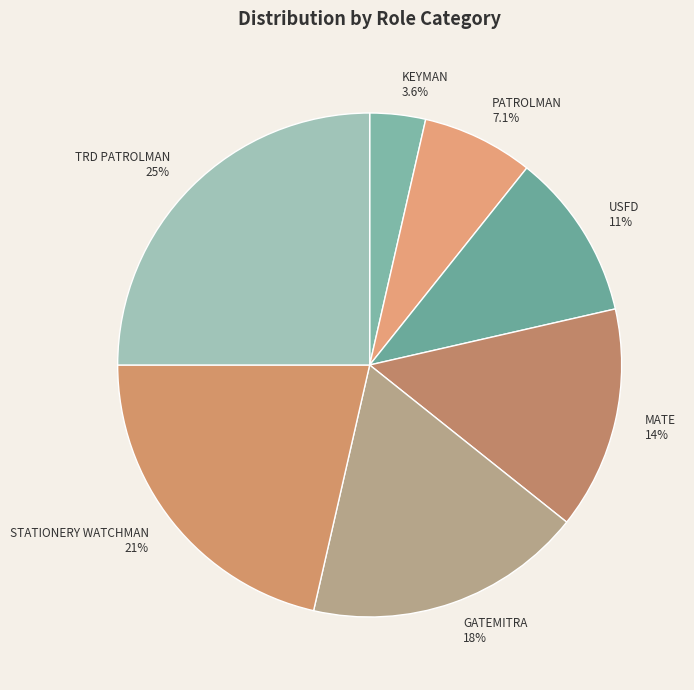

Between MATE and KEYMAN, which is larger?

MATE